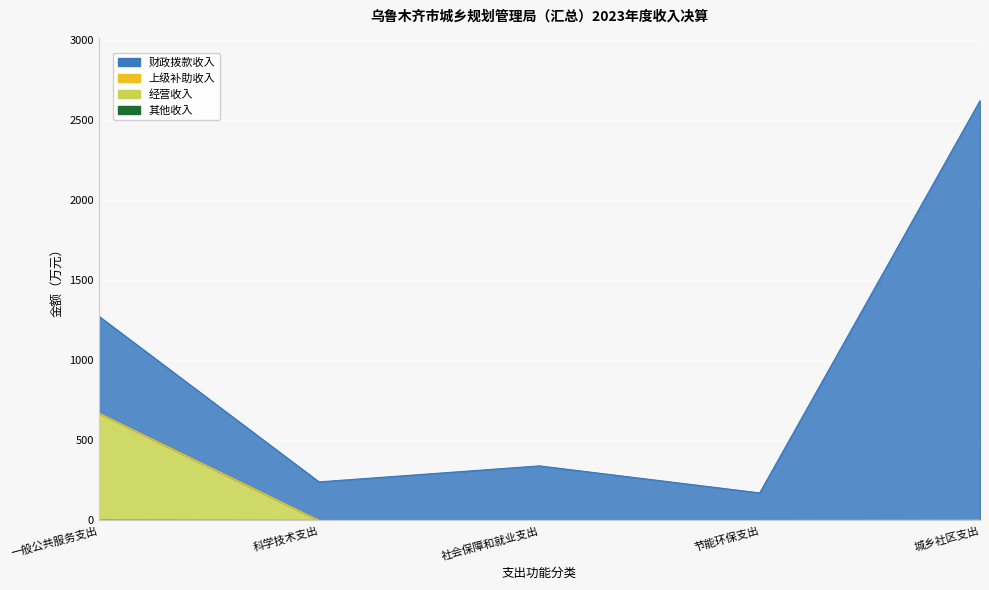

Where is 经营收入 nearest to the value 334?

城乡社区支出